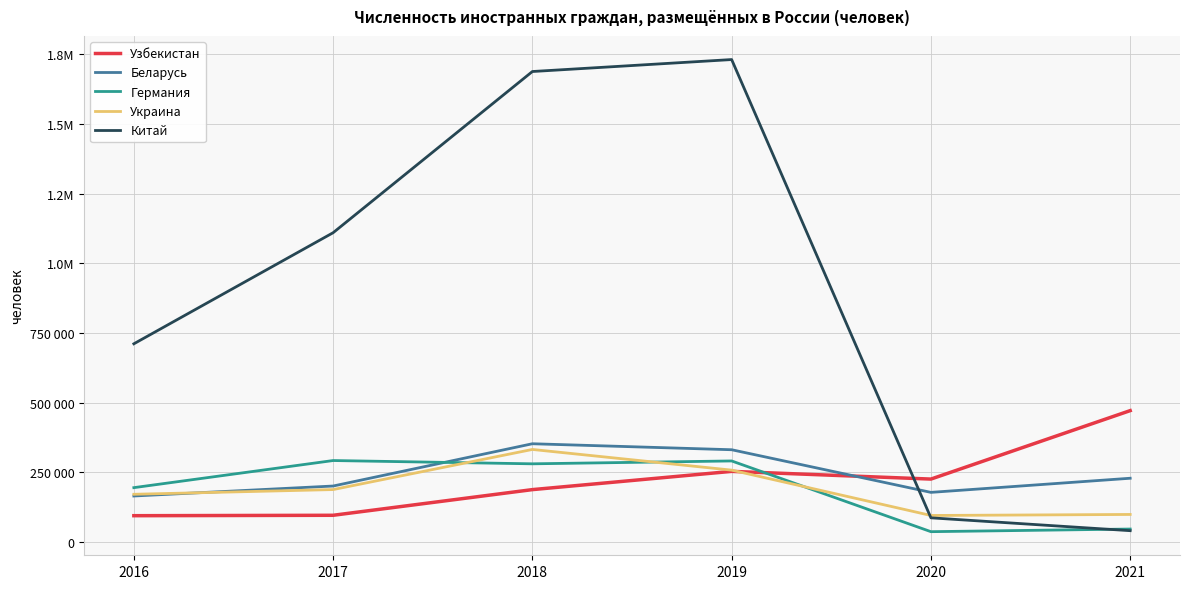

At 2018, list the series in order from largest to smallest.

Китай, Беларусь, Украина, Германия, Узбекистан